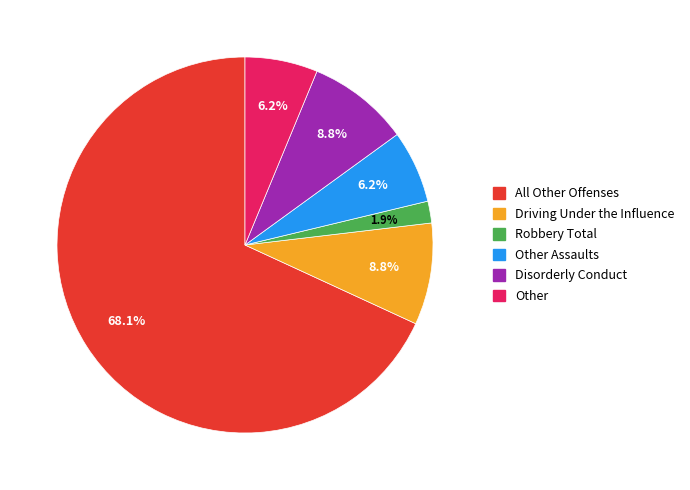

Is there any slice that represents more than half of the pie?

Yes